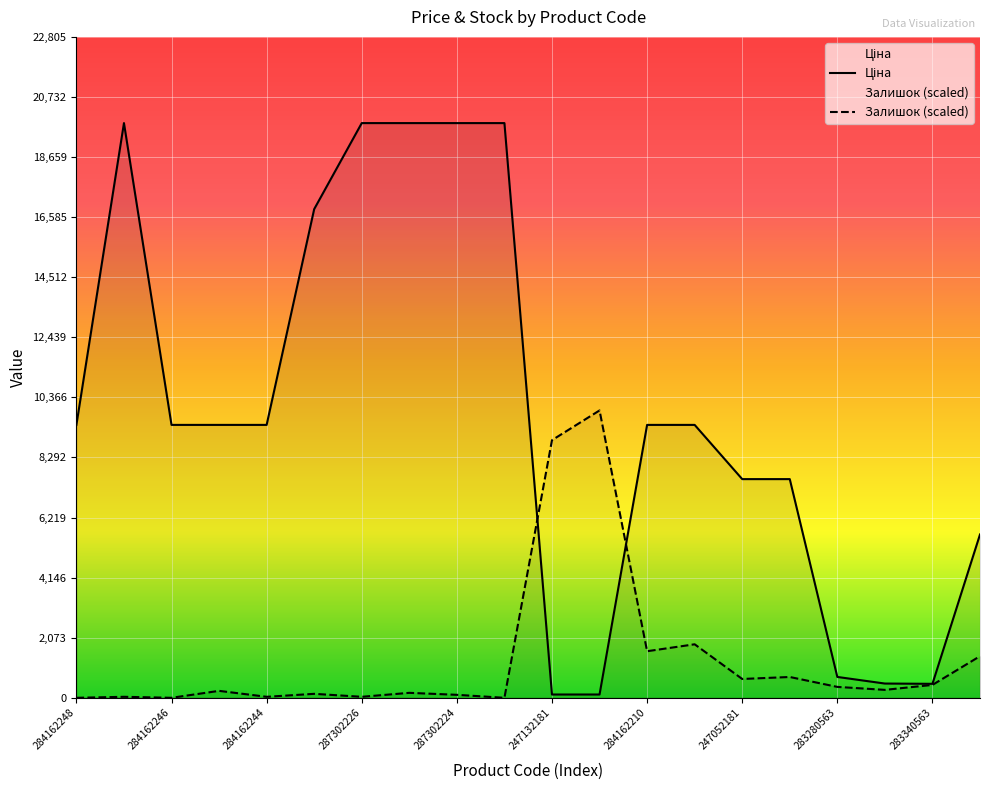

List the labels in order of Залишок value, largest first.

247132180, 247132181, 284162209, 284162210, 280761652, 247052180, 247052181, 283340563, 283280563, 283370563, 284162245, 287302225, 287292222, 287302224, 287302223, 284162244, 287302226, 284162248, 284162246, 287301833